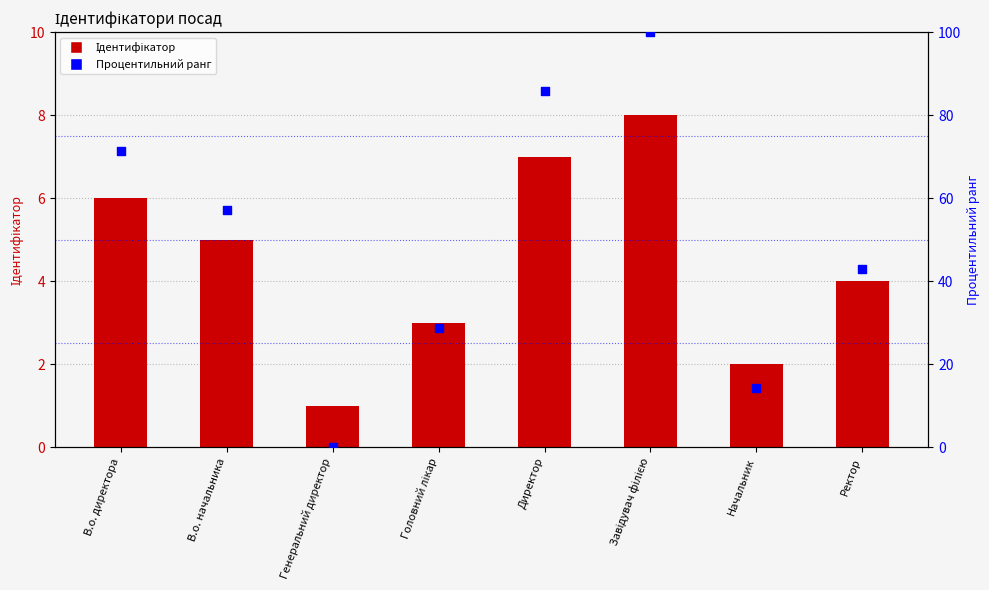

Which series has the largest total across all categories?

Процентильний ранг